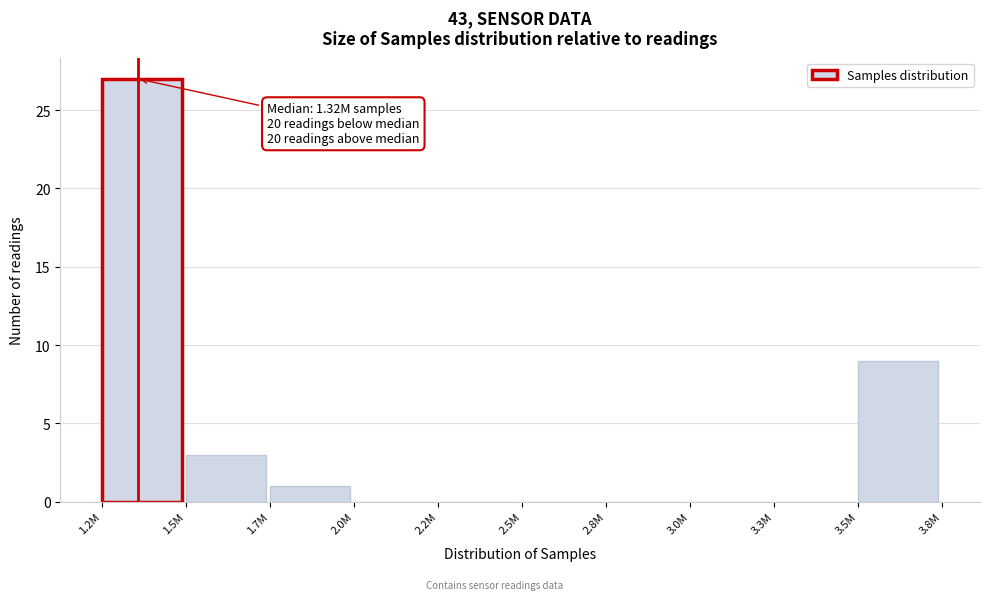

Reading left to right, list all the values displayed in this chart.

1.2M=27	1.5M=3	1.7M=1	2.0M=0	2.2M=0	2.5M=0	2.8M=0	3.0M=0	3.3M=0	3.5M=9